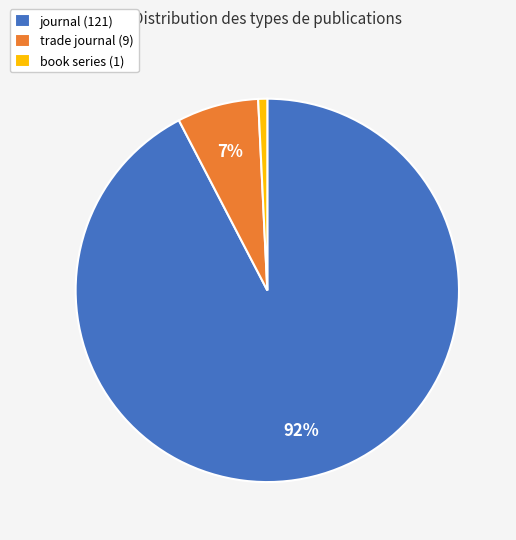

Which slice is the smallest?

book series